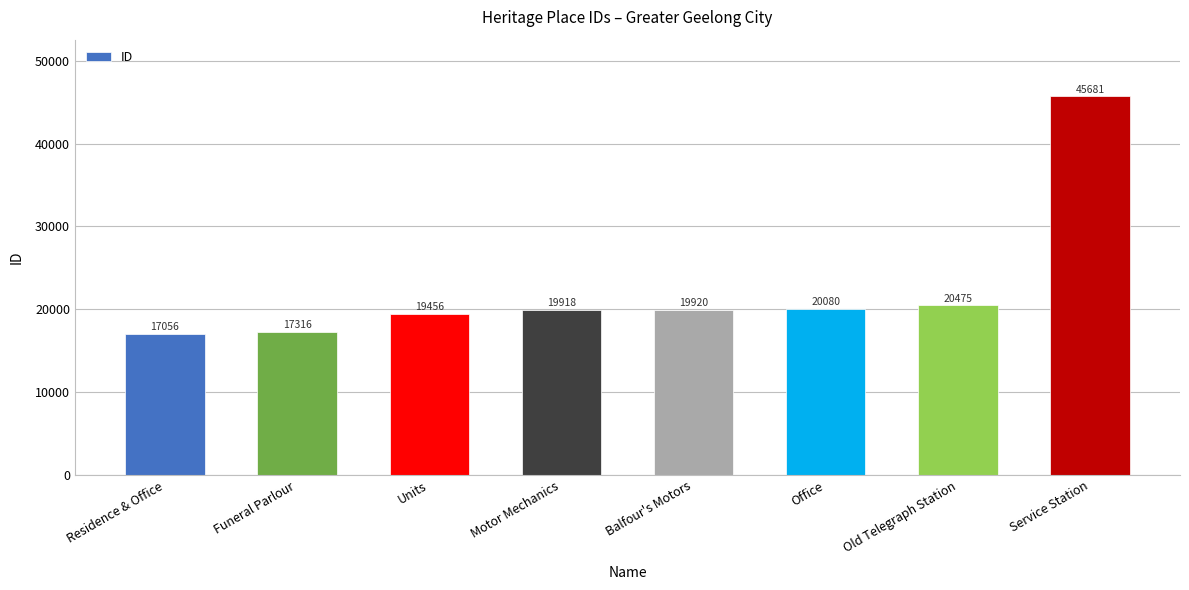

Are the bars horizontal?

No